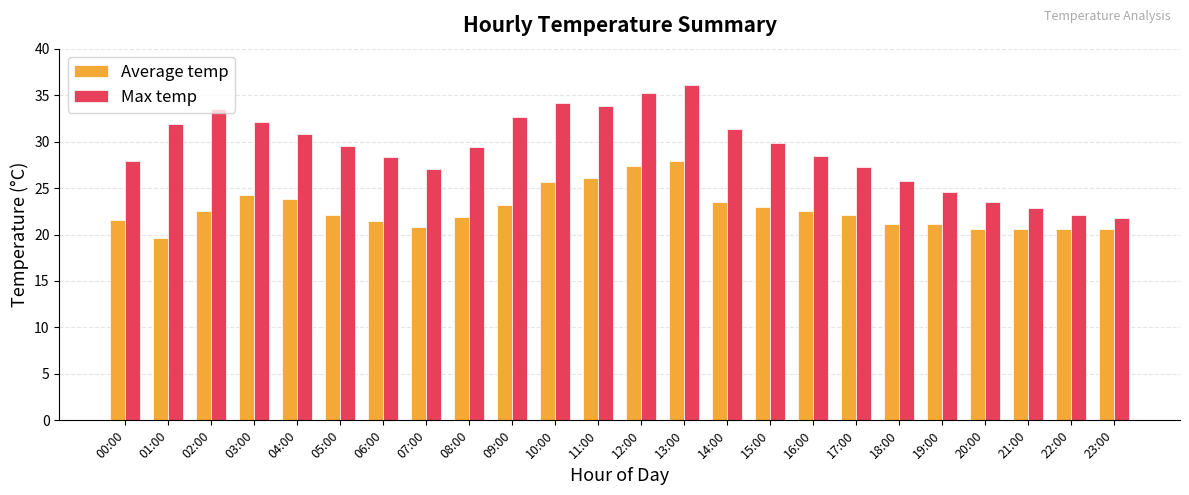

Rank the series by their average value, from highest to lowest.

Max temp, Average temp